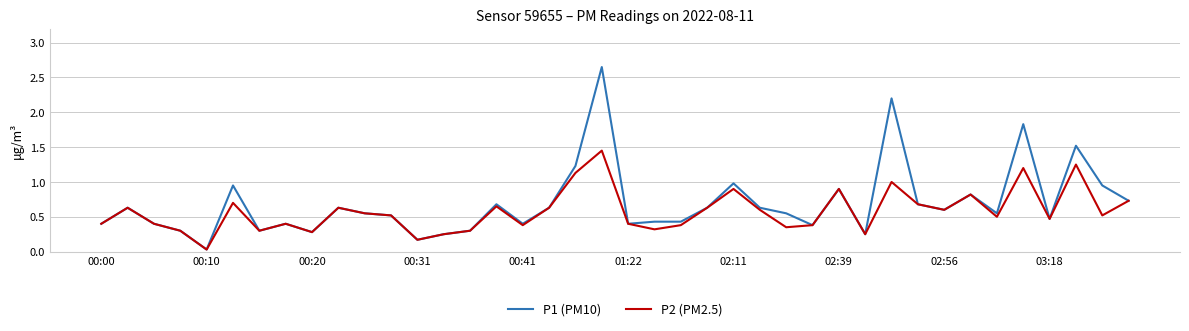

Rank the series by their maximum value, from highest to lowest.

P1 (PM10), P2 (PM2.5)